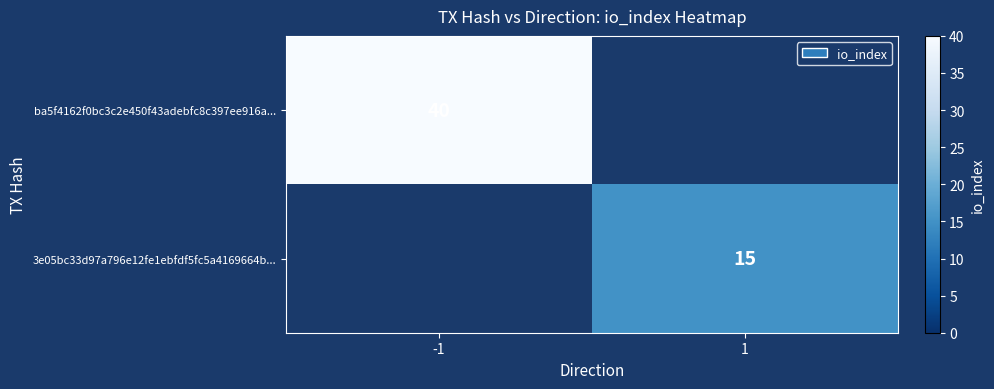

Is it true that 3e05bc33d97a796e12fe1ebfdf5fc5a4169664b... equals 10 at 1?

False